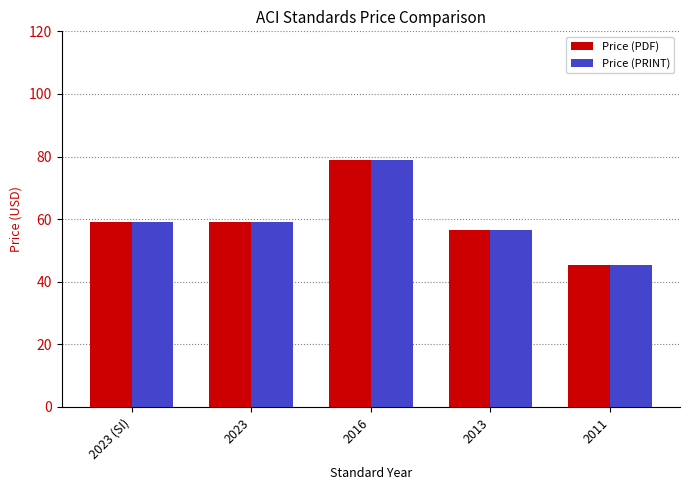

True or false: Price (PDF) has a value of 14.0 at 2011.

False